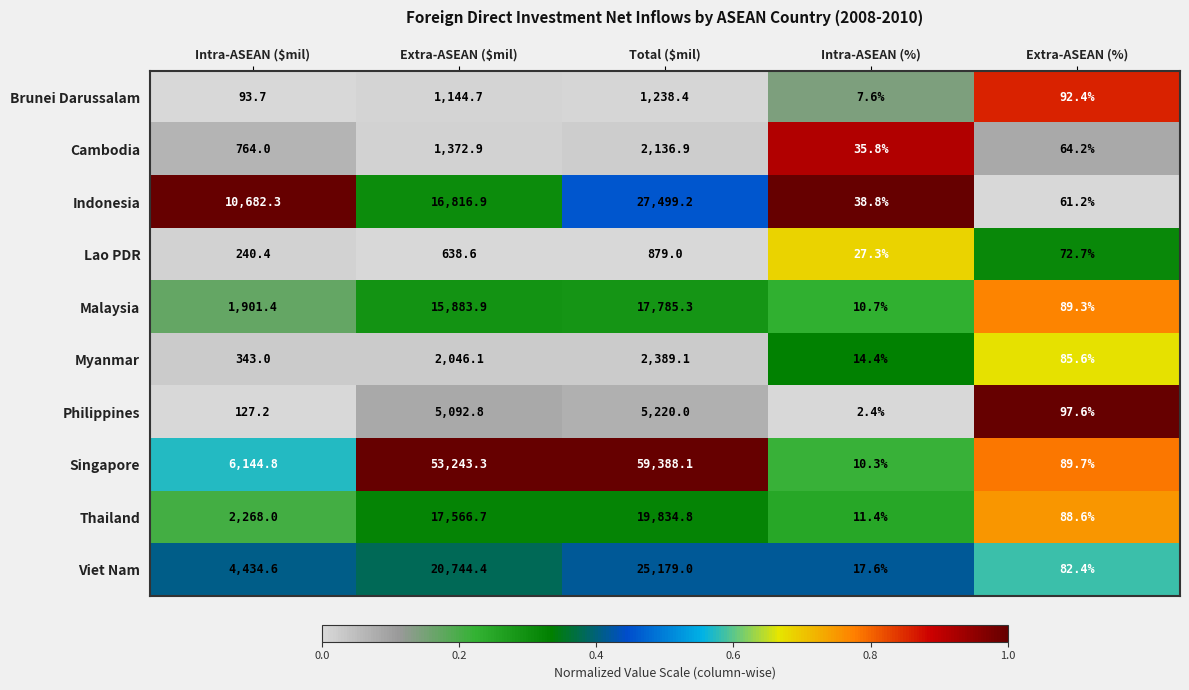

Which series has the largest total across all categories?

Singapore